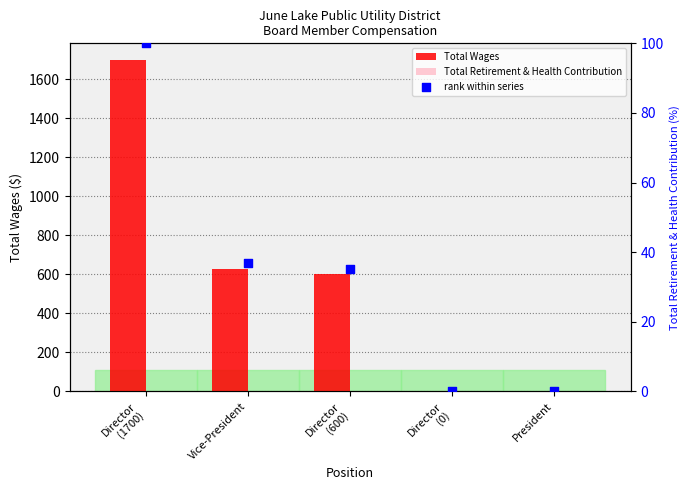

At which category is the sum across all series the highest?

Director
(1700)